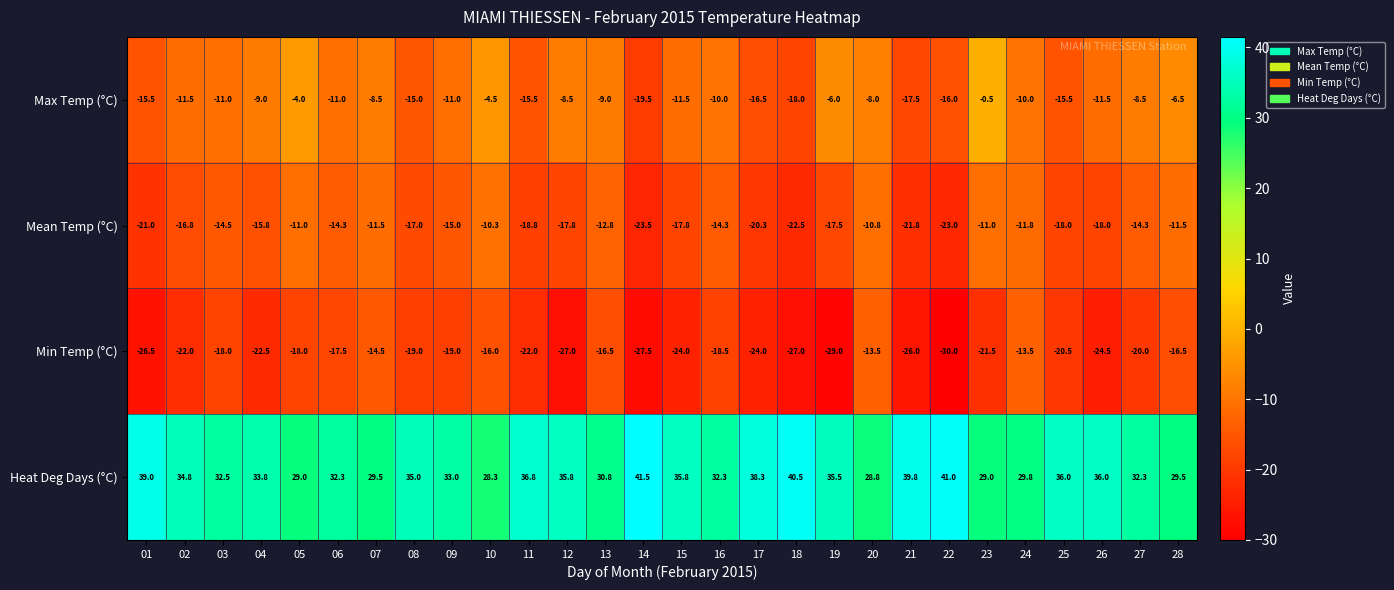

Which series has the largest total across all categories?

Heat Deg Days (°C)